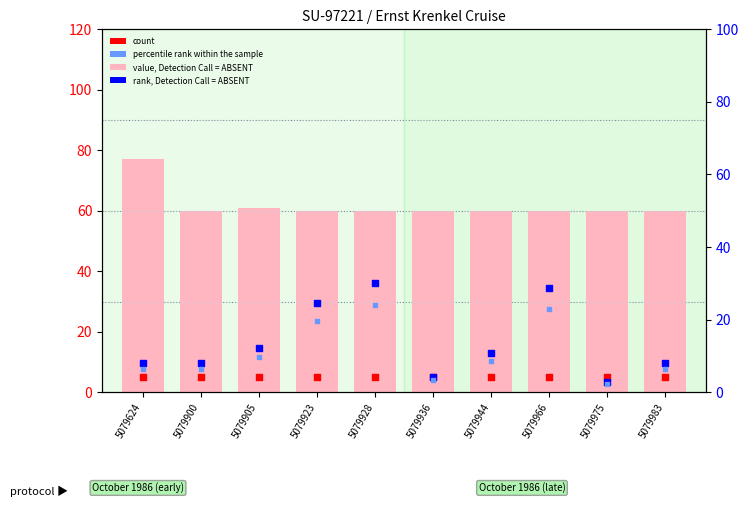

Which series contains the highest Y value?

value, Detection Call = ABSENT